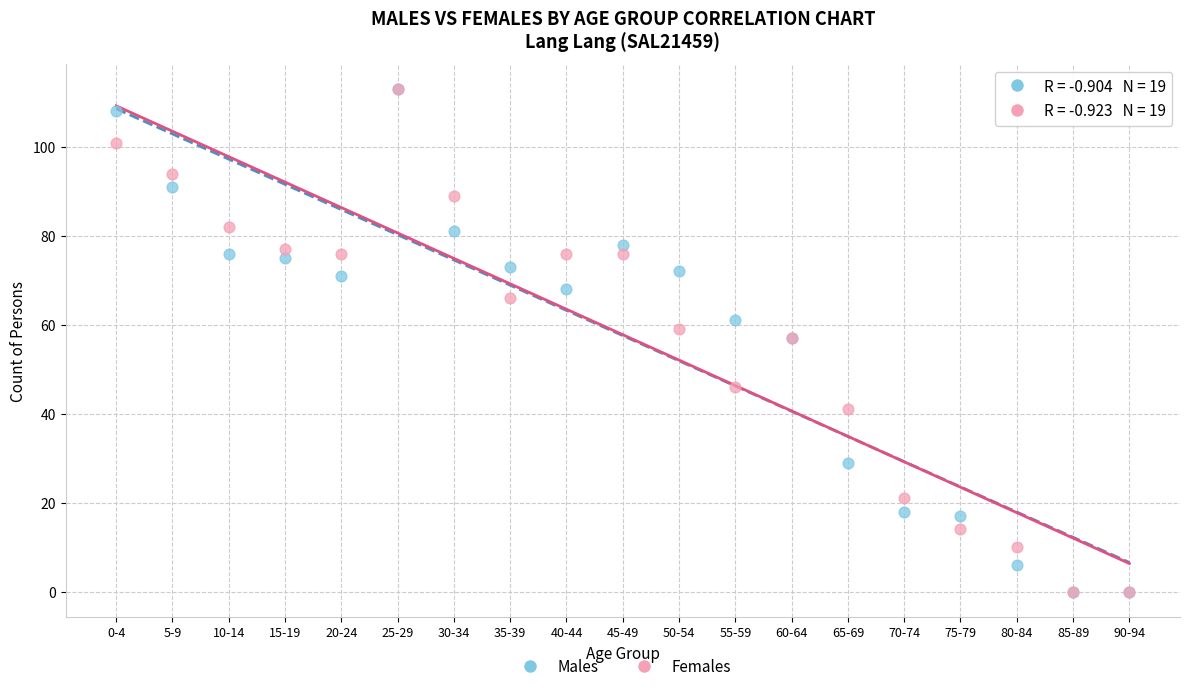

What are all the series names shown in the legend?

Males, Females